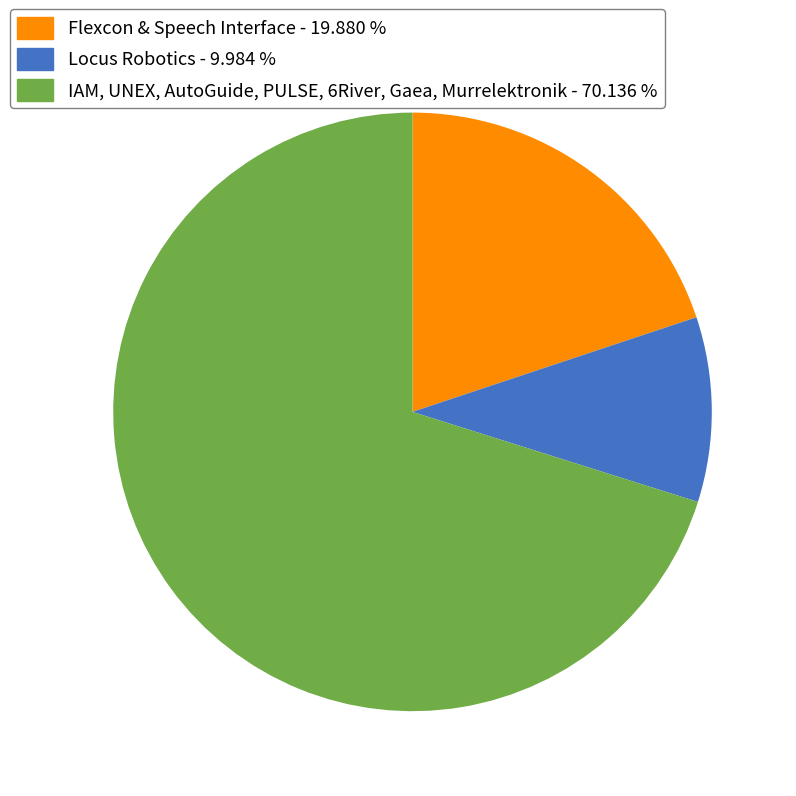

Is there any slice that represents more than half of the pie?

Yes